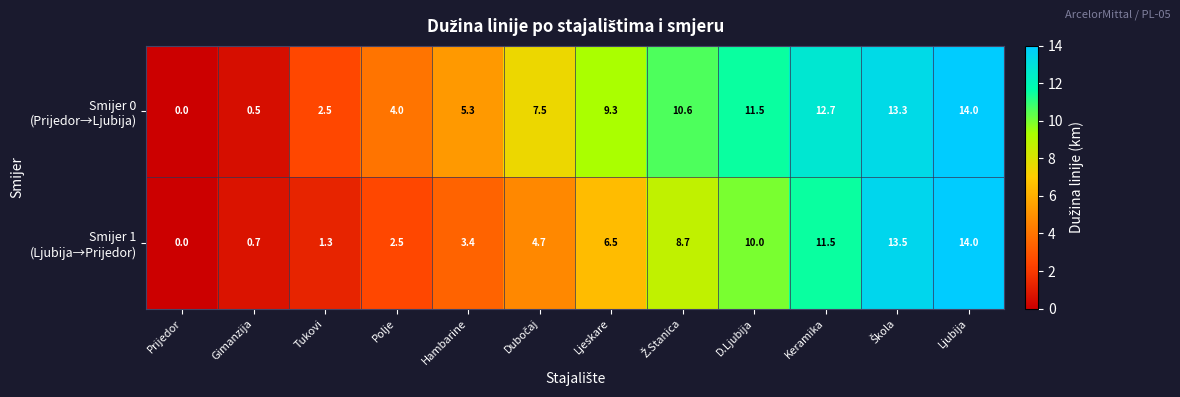

What is the spread (max minus min) of values at Keramika?

1.2